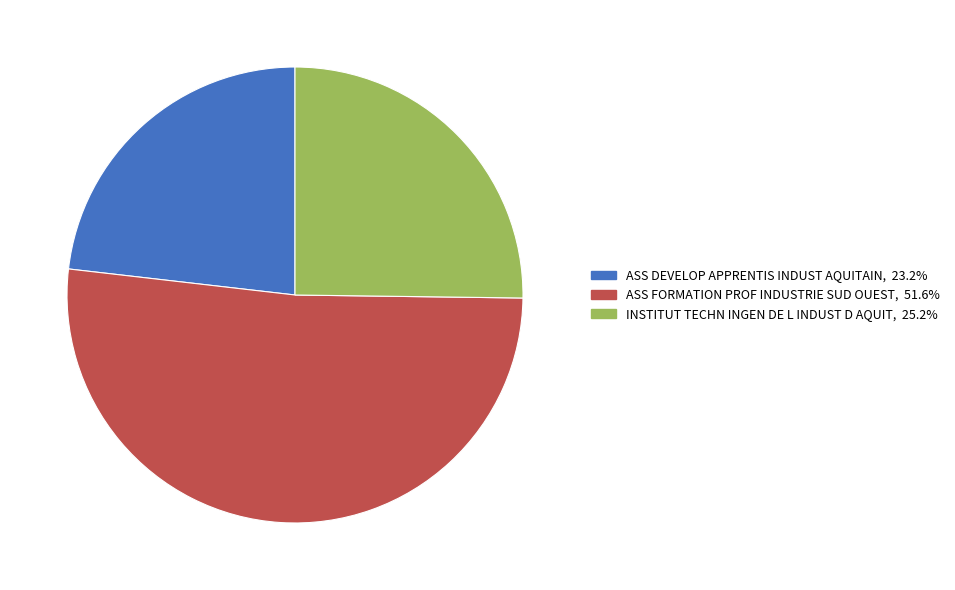

How many slices are in this pie chart?

3